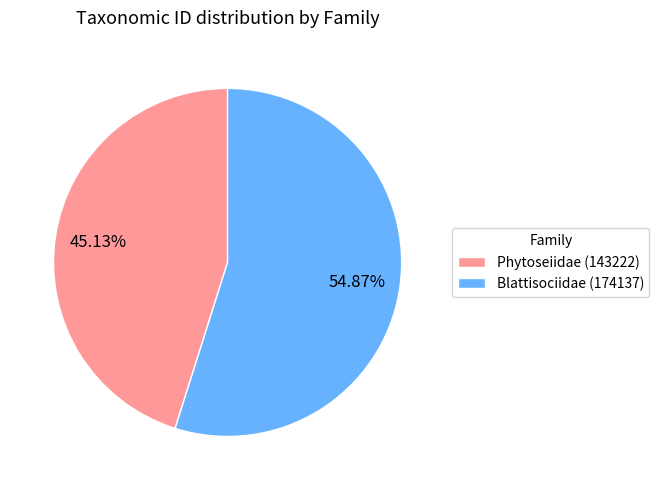

Rank the categories by value from lowest to highest.

Phytoseiidae (143222), Blattisociidae (174137)